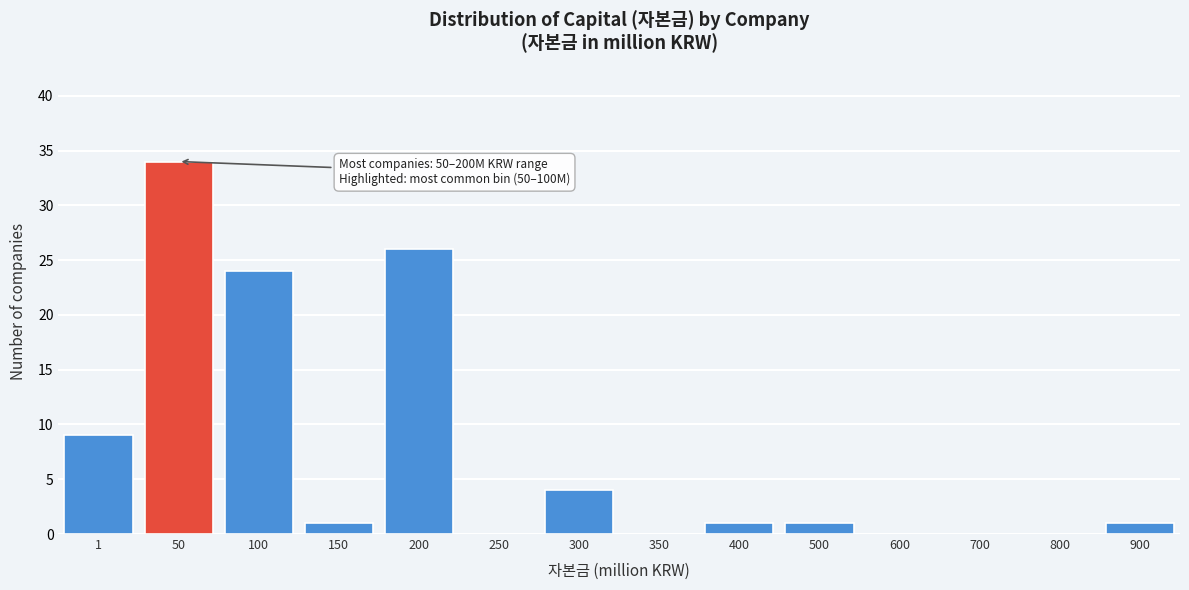

Reading left to right, transcribe all the data shown in this chart.

1=9	50=34	100=24	150=1	200=26	250=0	300=4	350=0	400=1	500=1	600=0	700=0	800=0	900=1